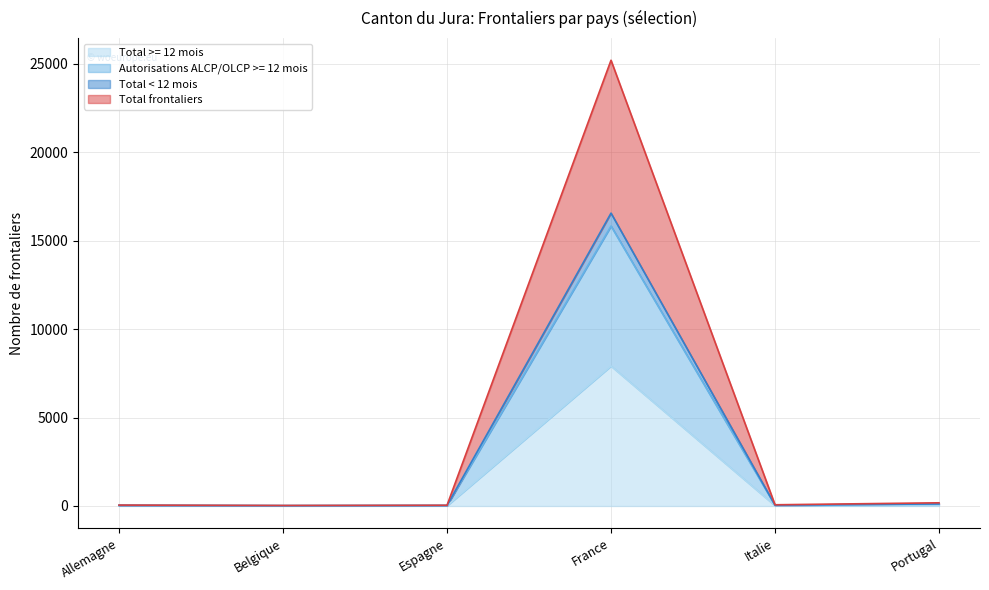

What is the label of the 6th point from the left?

Portugal